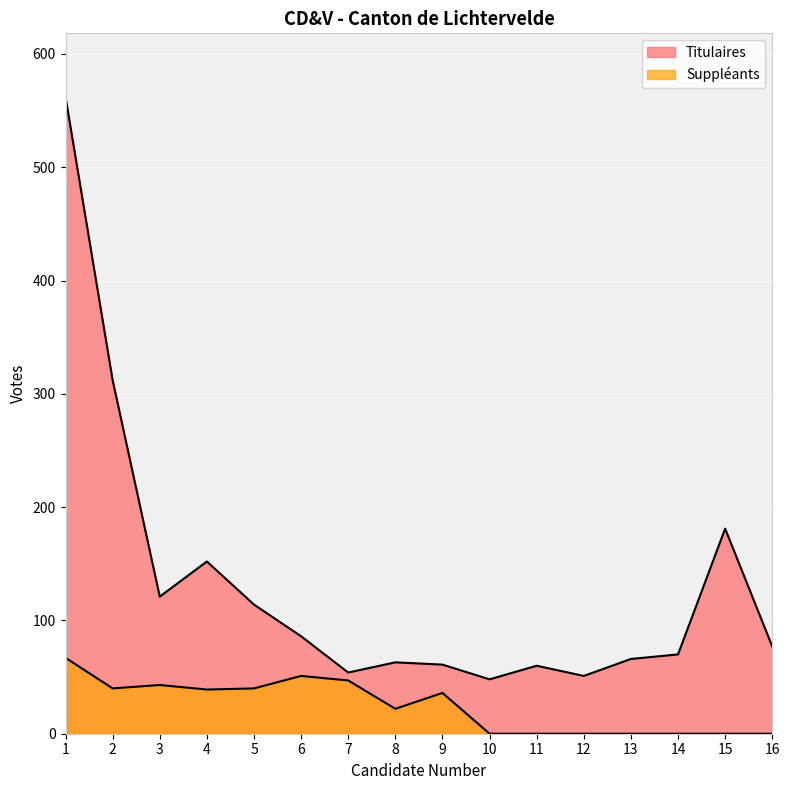

How many values in the Suppleants series are below 36?

8